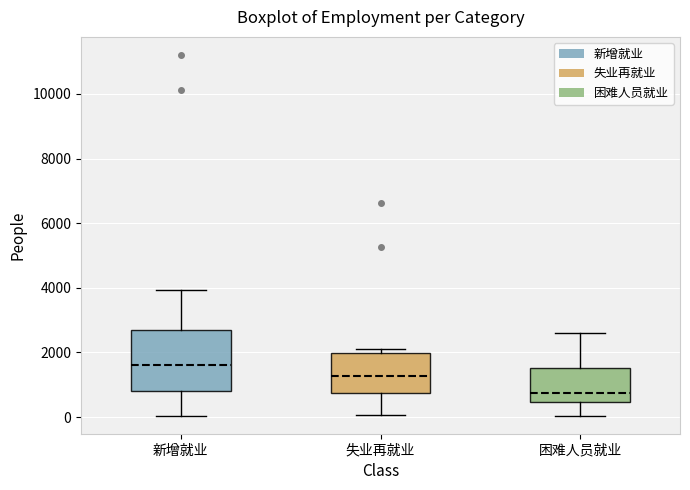

Where does the lower whisker of the box for 困难人员就业 end on the y-axis? The values are not printed on the chart, so give them approximately, as read against the axis.

0